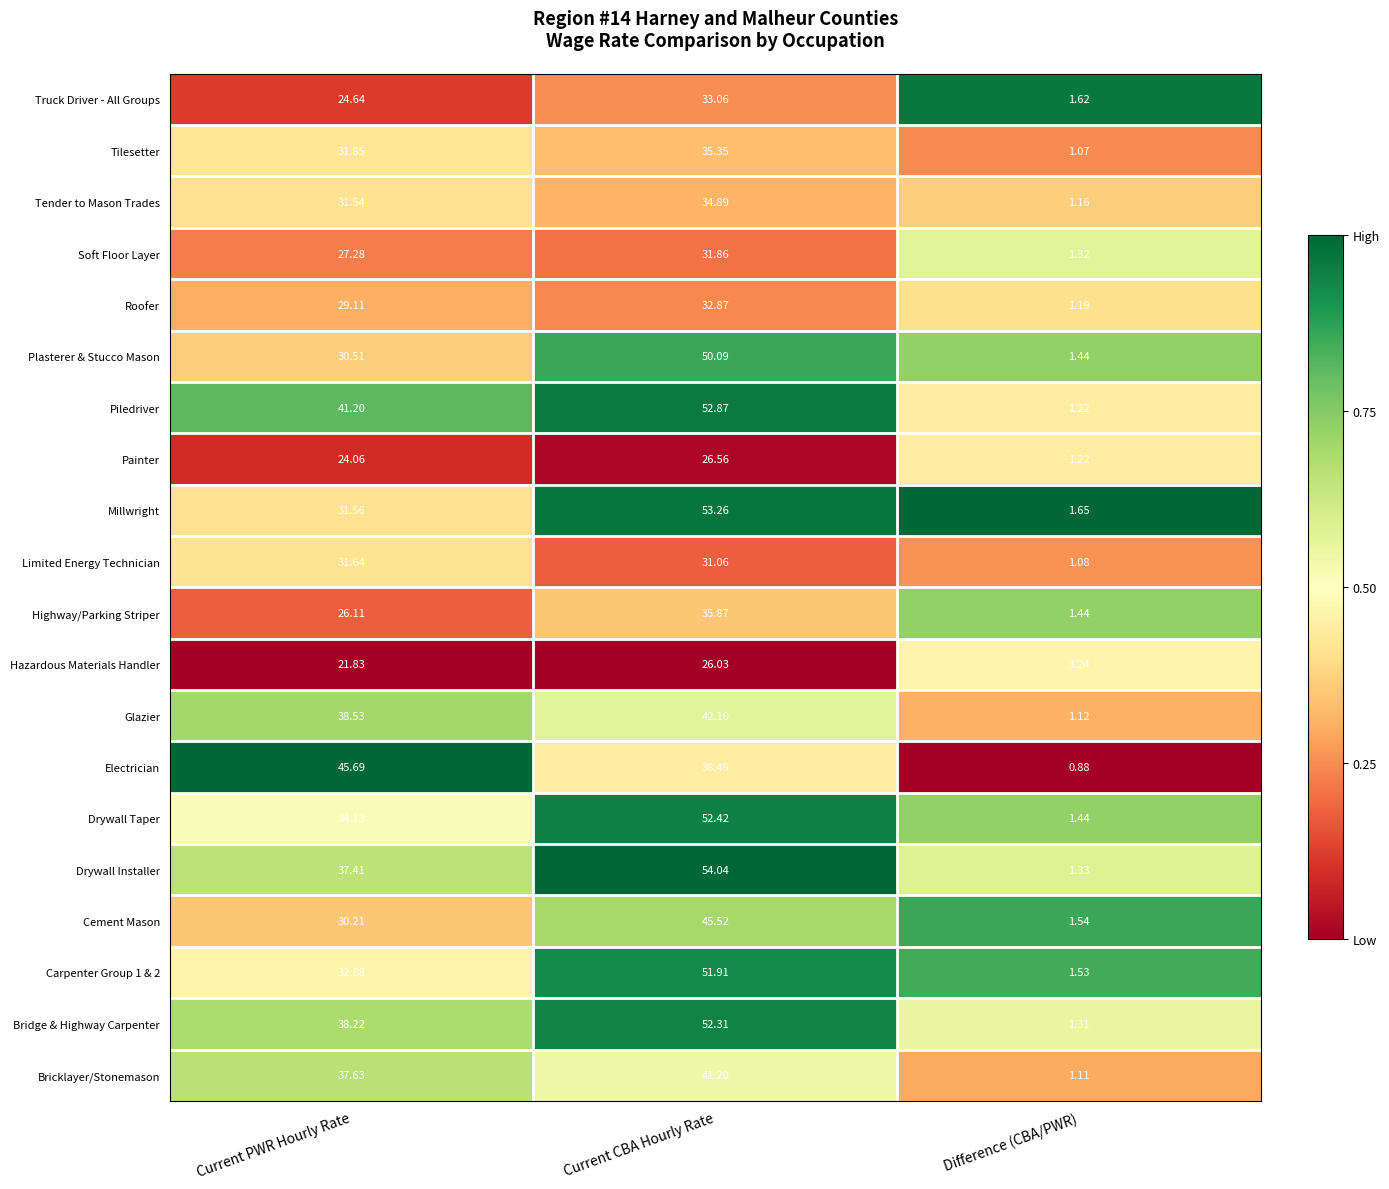

List the labels in order of Millwright value, largest first.

Current CBA Hourly Rate, Current PWR Hourly Rate, Difference (CBA/PWR)